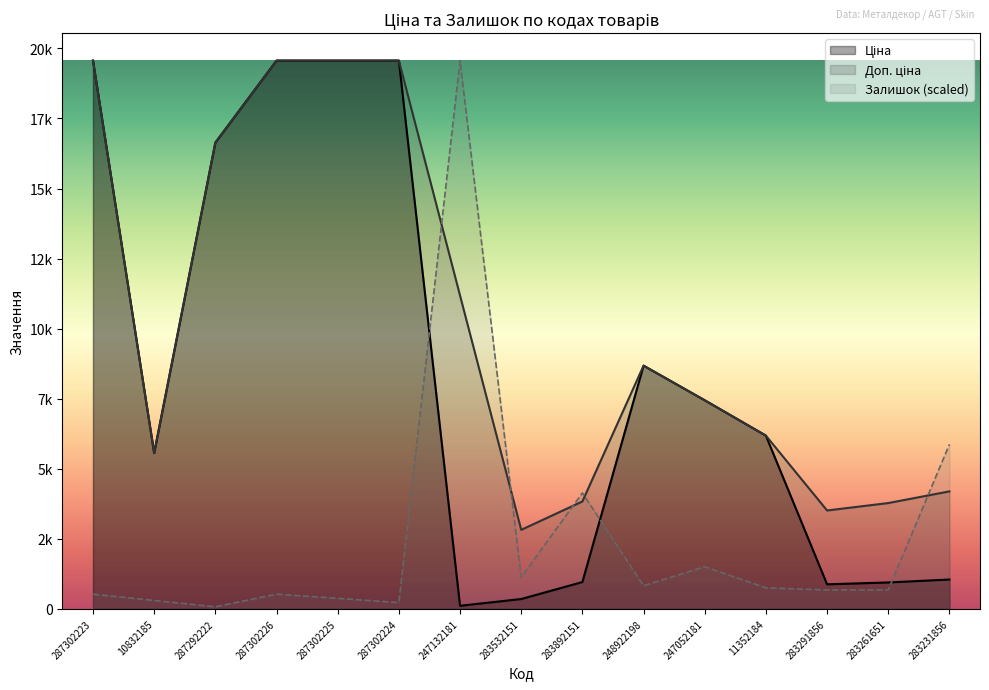

Where does the Залишок series first go above 677?

247132181